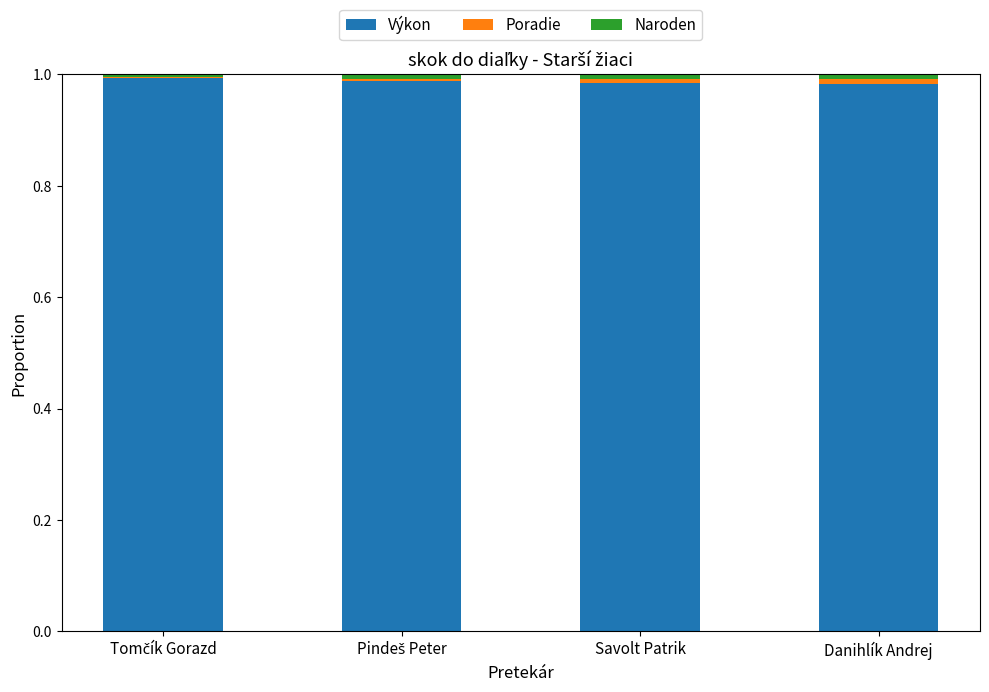

The Výkon series shows 0.6 at Savolt Patrik. True or false?

False